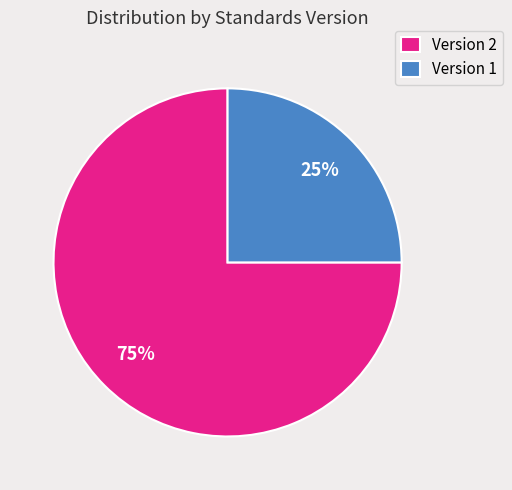

Which slice is the largest?

Version 2